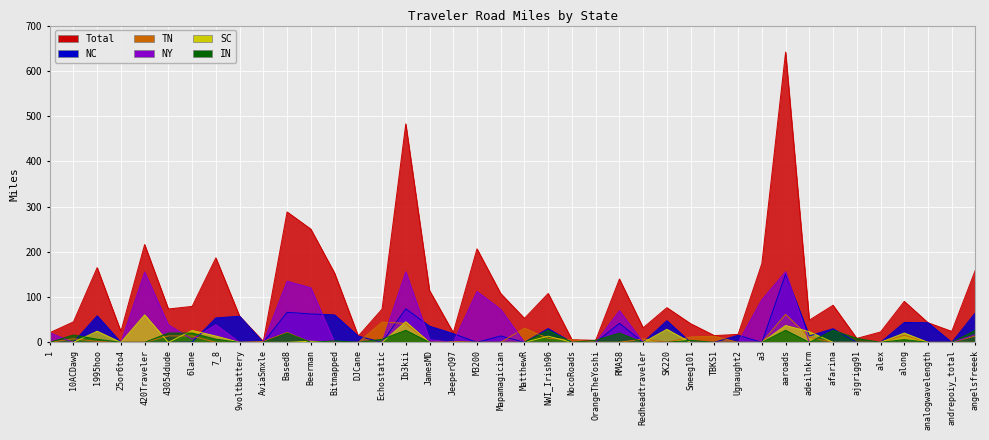

Where is NC nearest to the value 75?

Ib3kii